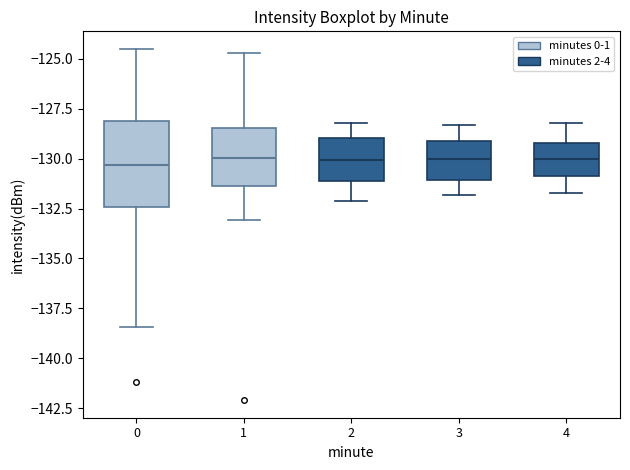

Reading left to right, transcribe this box plot: for each box, give where its median line is, the range the box spans, and where its two whiskers end, as read against the y-axis. The values are not printed on the chart, so give them approximately, as read against the axis.

0: median -130.5, box -132.5 to -128.0, whiskers -138.5 to -124.5
1: median -130.0, box -131.5 to -128.5, whiskers -133.0 to -124.5
2: median -130.0, box -131.0 to -129.0, whiskers -132.0 to -128.0
3: median -130.0, box -131.0 to -129.0, whiskers -132.0 to -128.5
4: median -130.0, box -131.0 to -129.0, whiskers -131.5 to -128.0